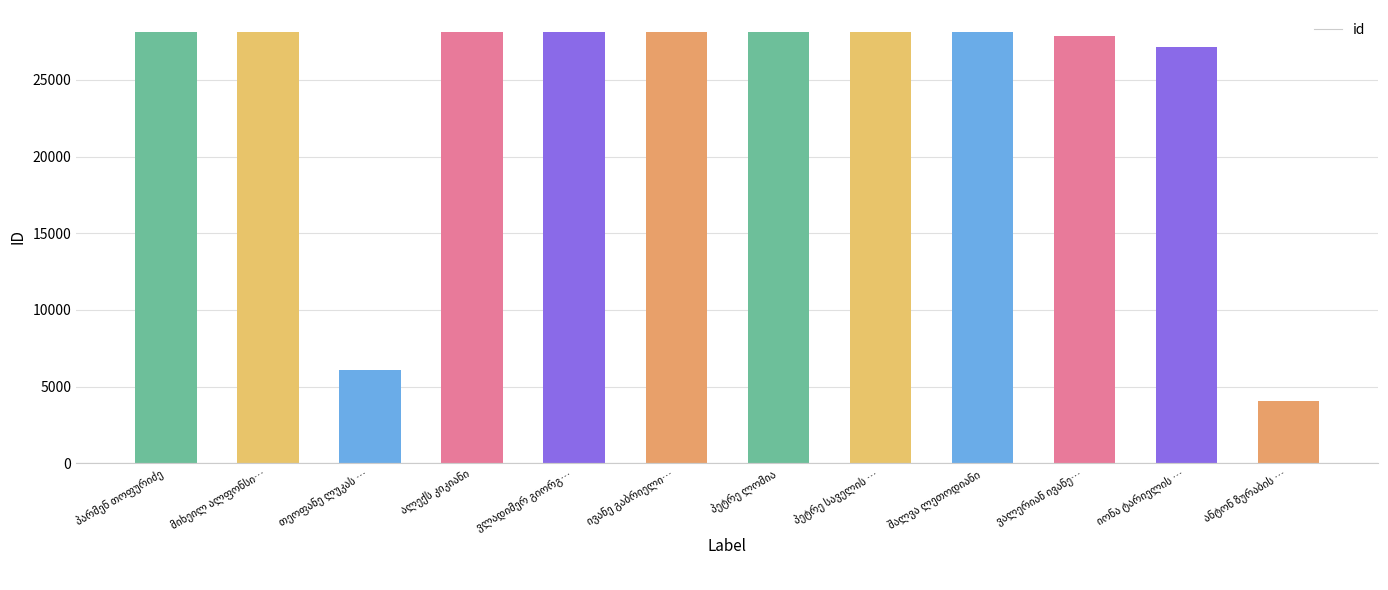

What is the value of the 2nd bar from the left?

28118